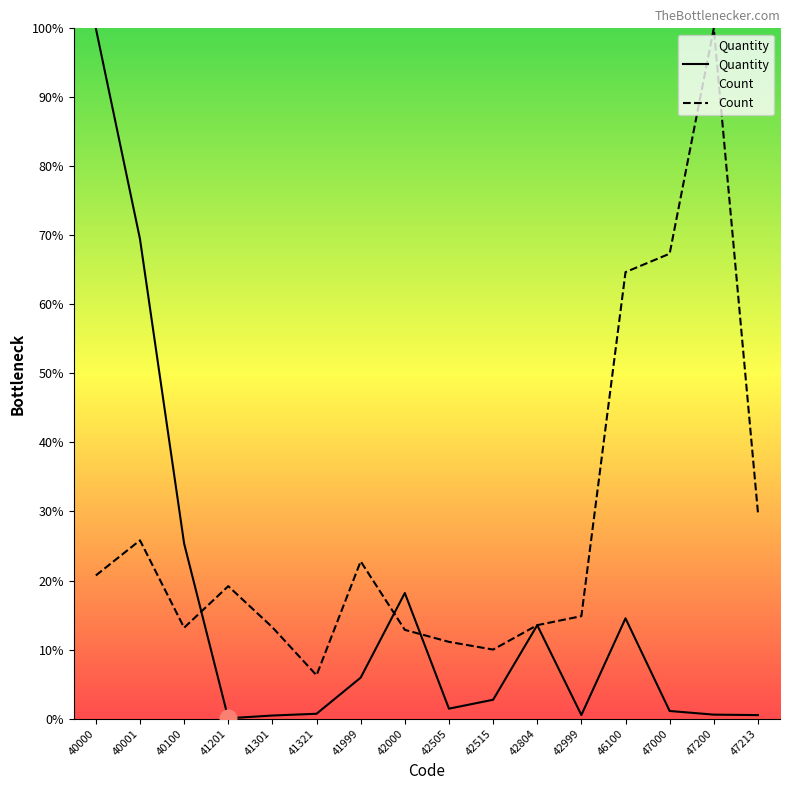

What is the difference between the maximum and minimum values in the Quantity series?

100.0